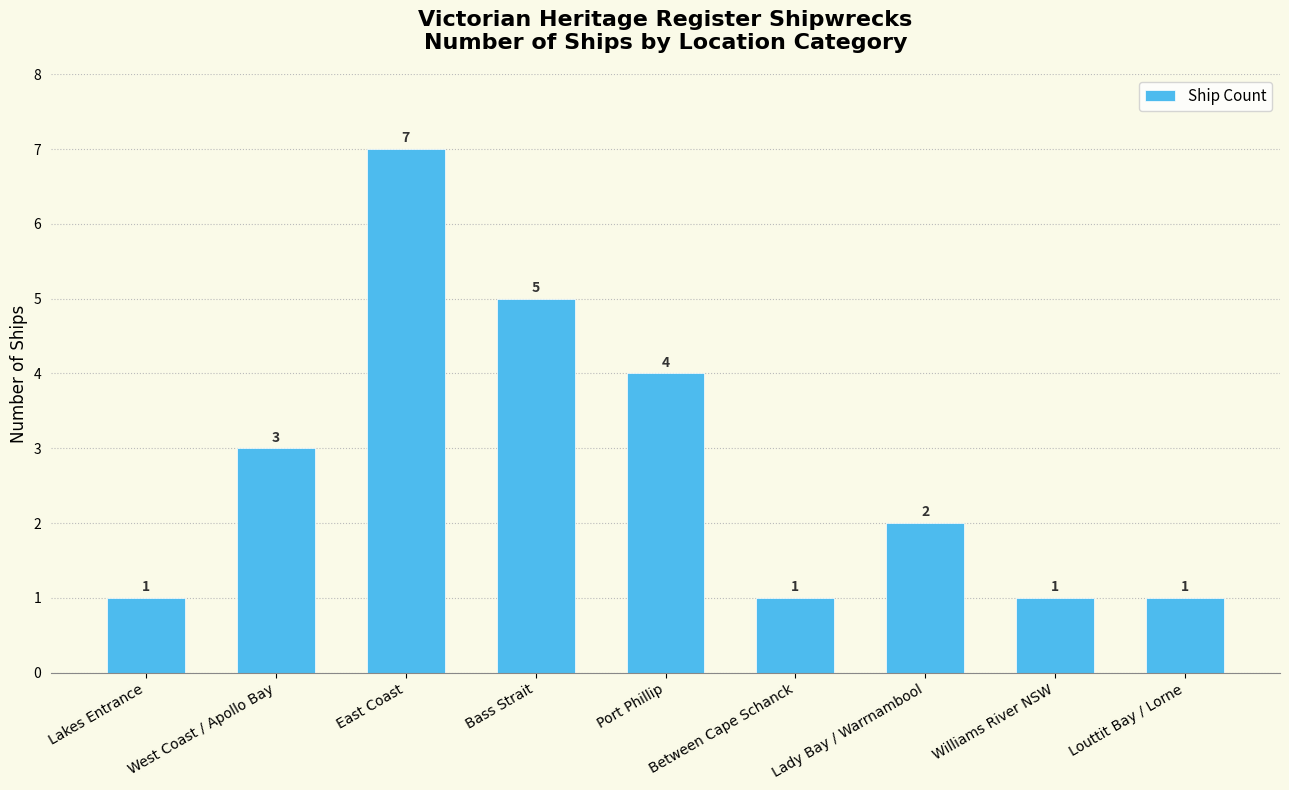

Read the value at Bass Strait.

5